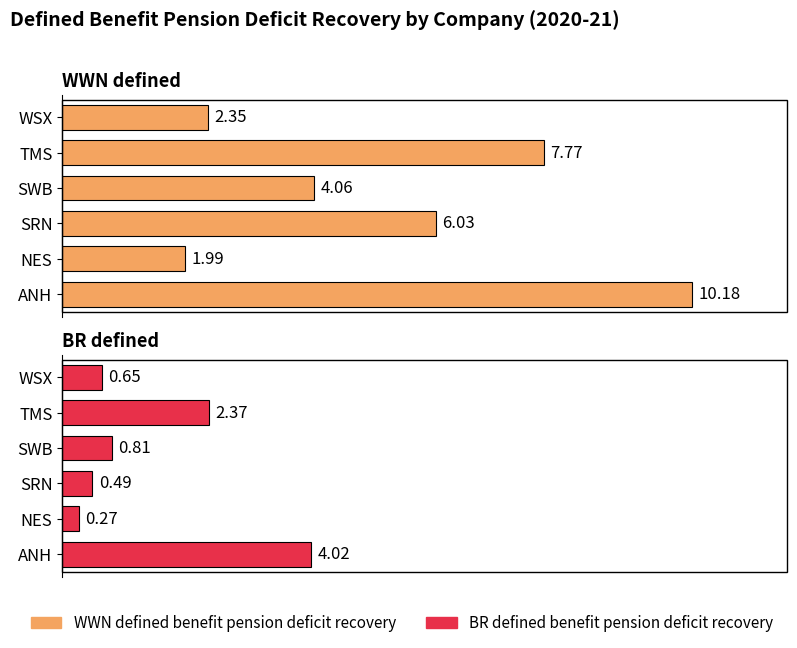

What are all the series names shown in the legend?

WWN defined benefit pension deficit recovery, BR defined benefit pension deficit recovery